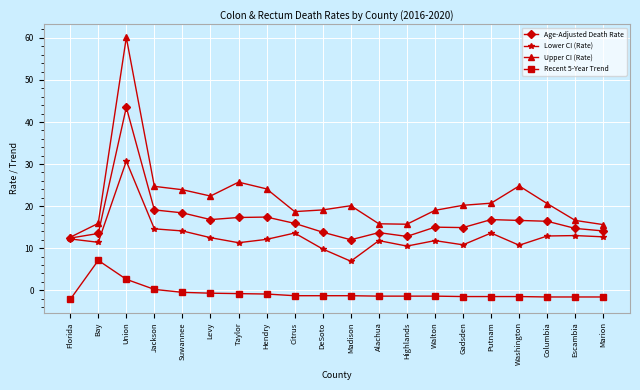

Between Bay and Putnam, which series saw the biggest shift?

Recent 5-Year Trend